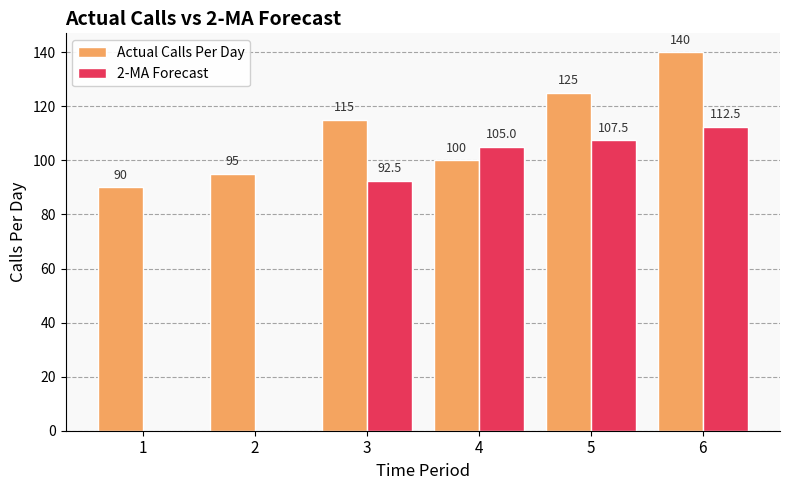

Which series has the widest spread of values?

2-MA Forecast